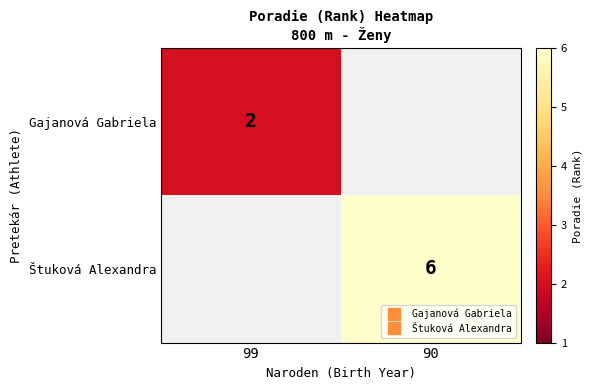

True or false: Štuková Alexandra has a value of 8.2 at 90.

False